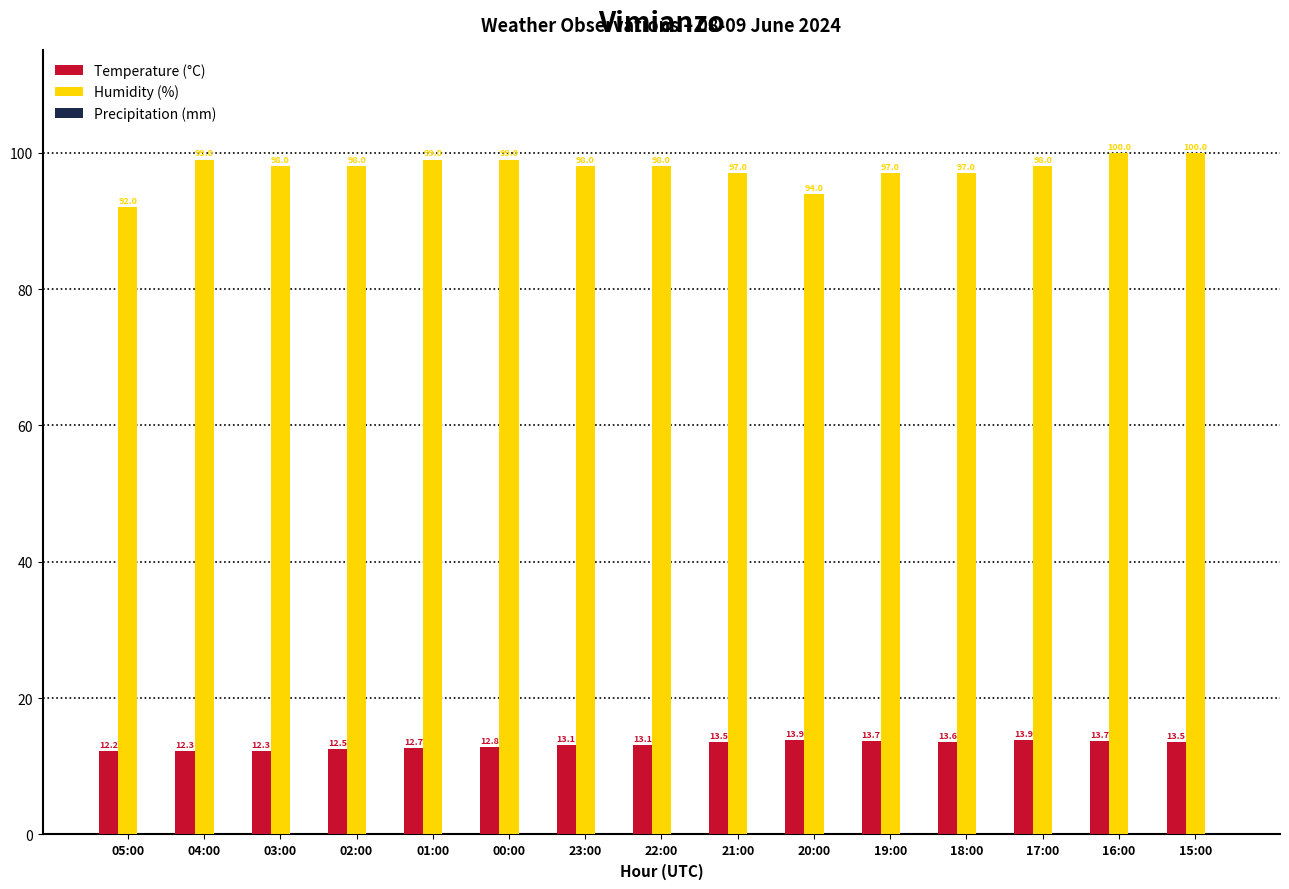

How many groups of bars are there?

15